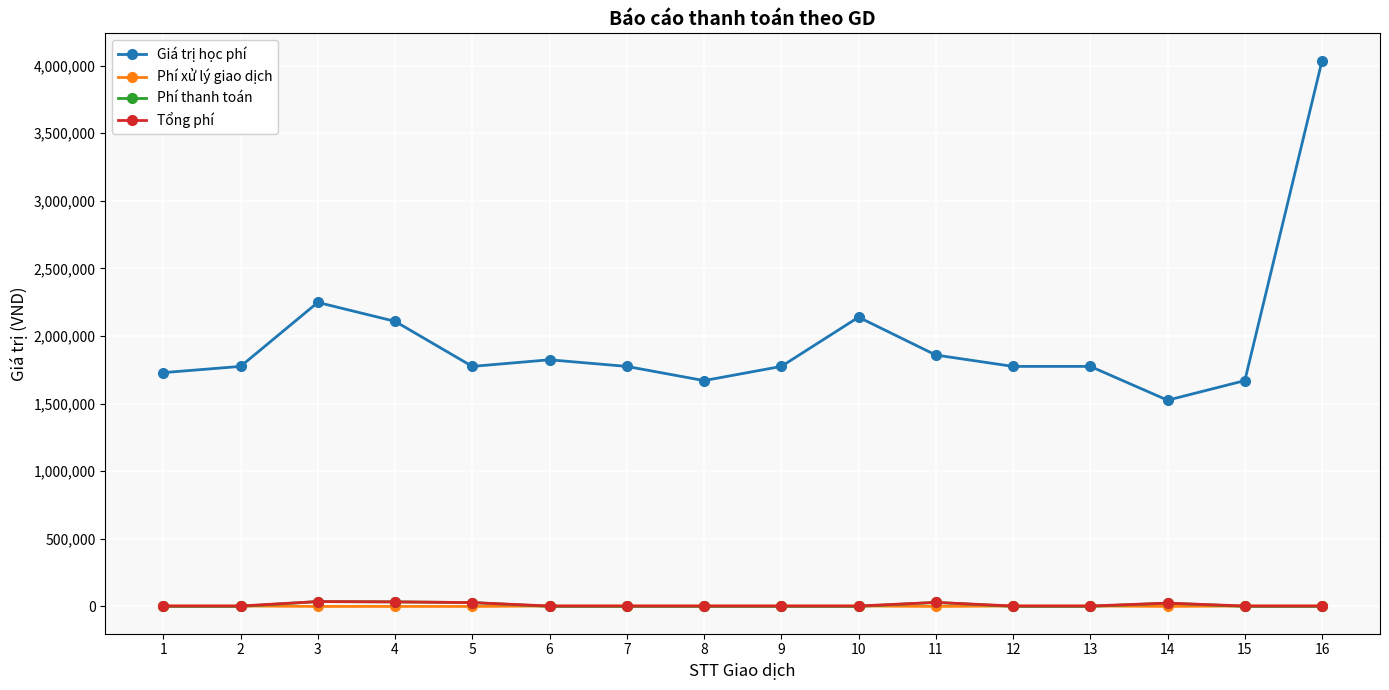

Is the value of Giá trị học phí at 1 greater than the value of Tổng phí at 10?

Yes